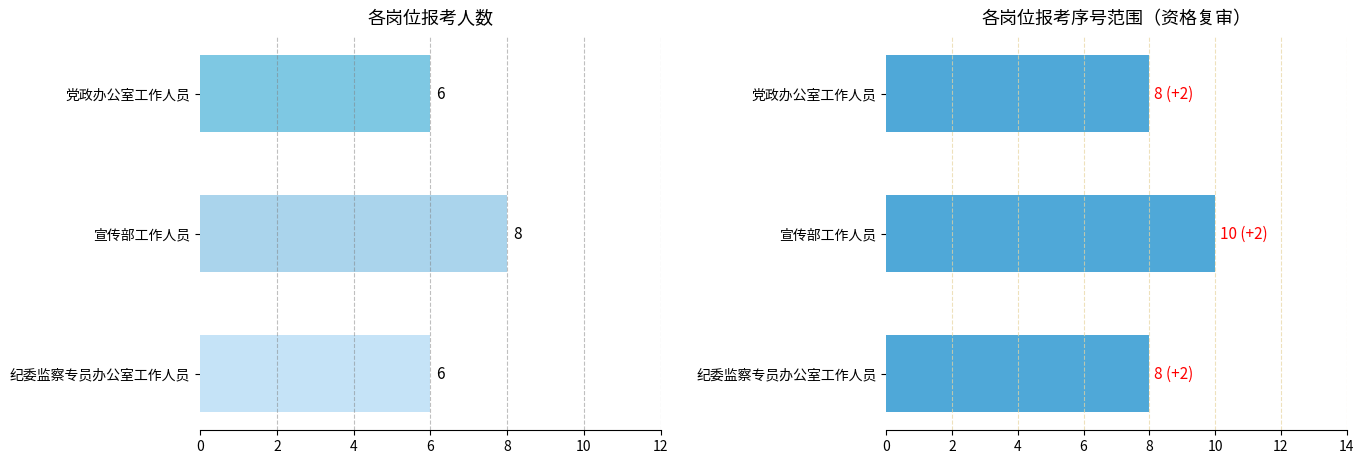

Read the 报考人数 value at 纪委监察专员办公室工作人员.

6